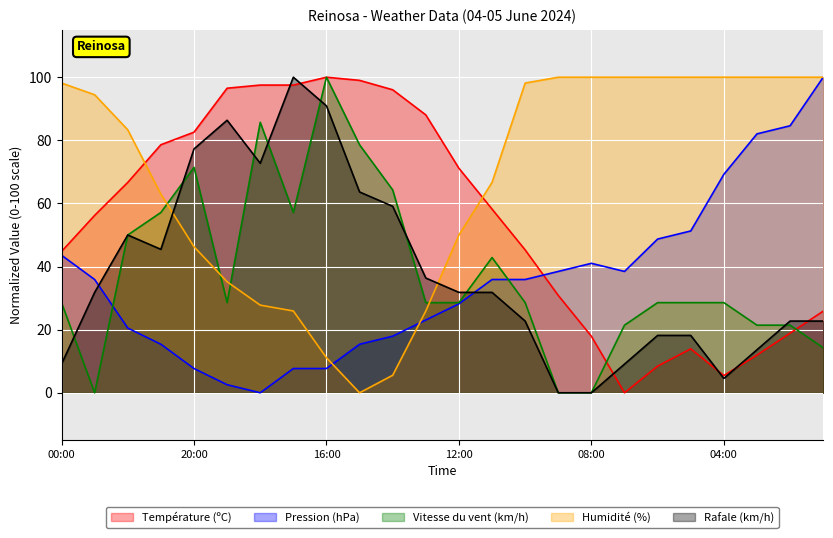

True or false: Humidité (%) and Pression (hPa) intersect in this chart.

True